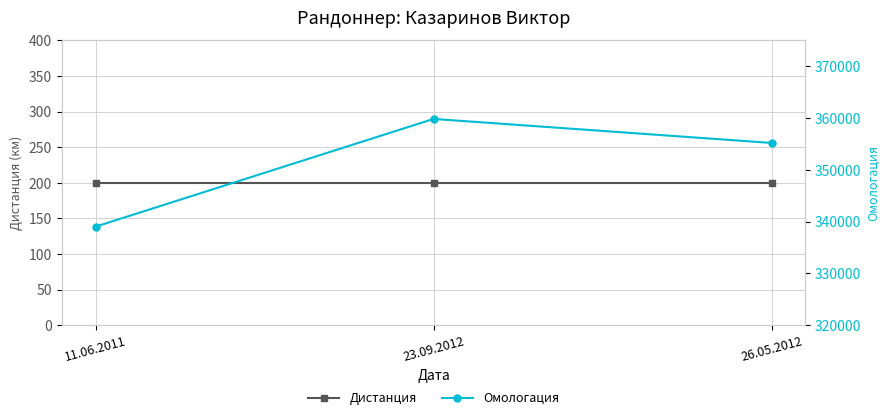

Does the chart have visible grid lines?

Yes